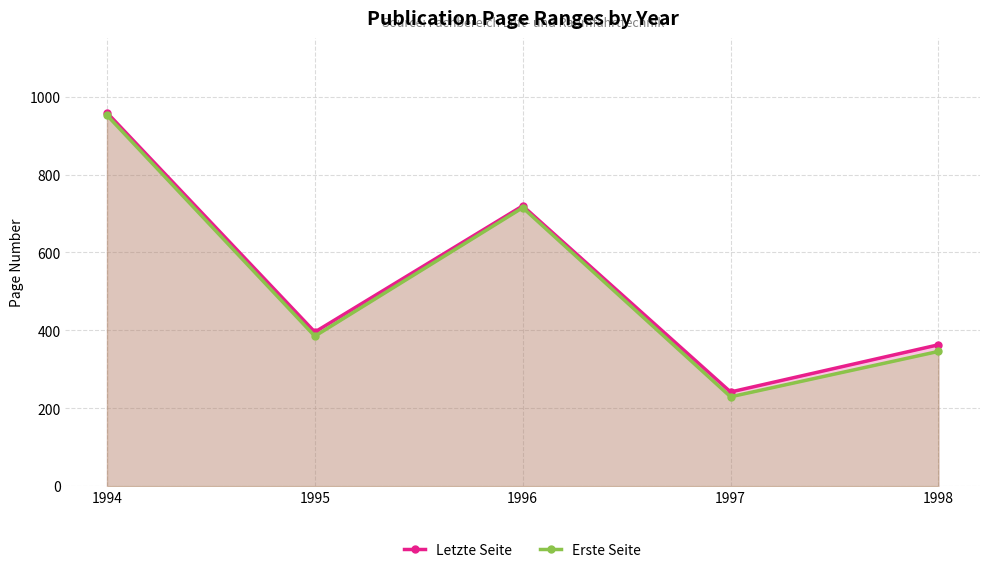

At 1994, list the series in order from smallest to largest.

Erste Seite, Letzte Seite